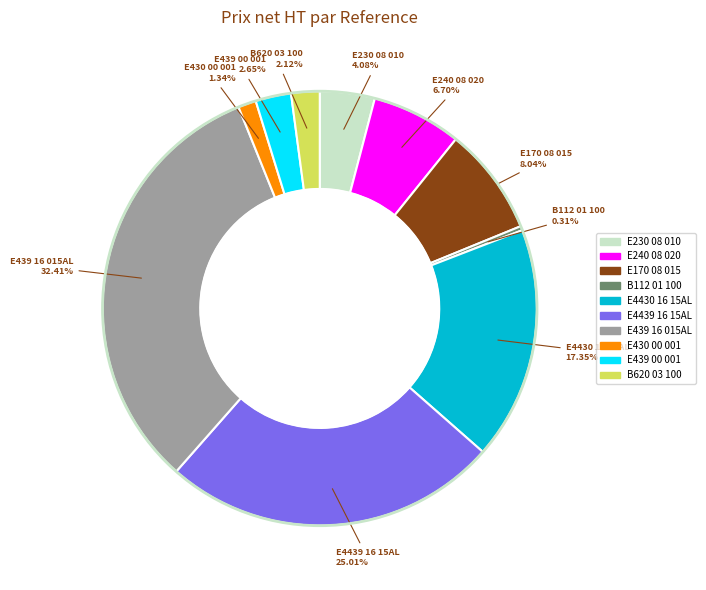

Between E4439 16 15AL and B620 03 100, which is larger?

E4439 16 15AL